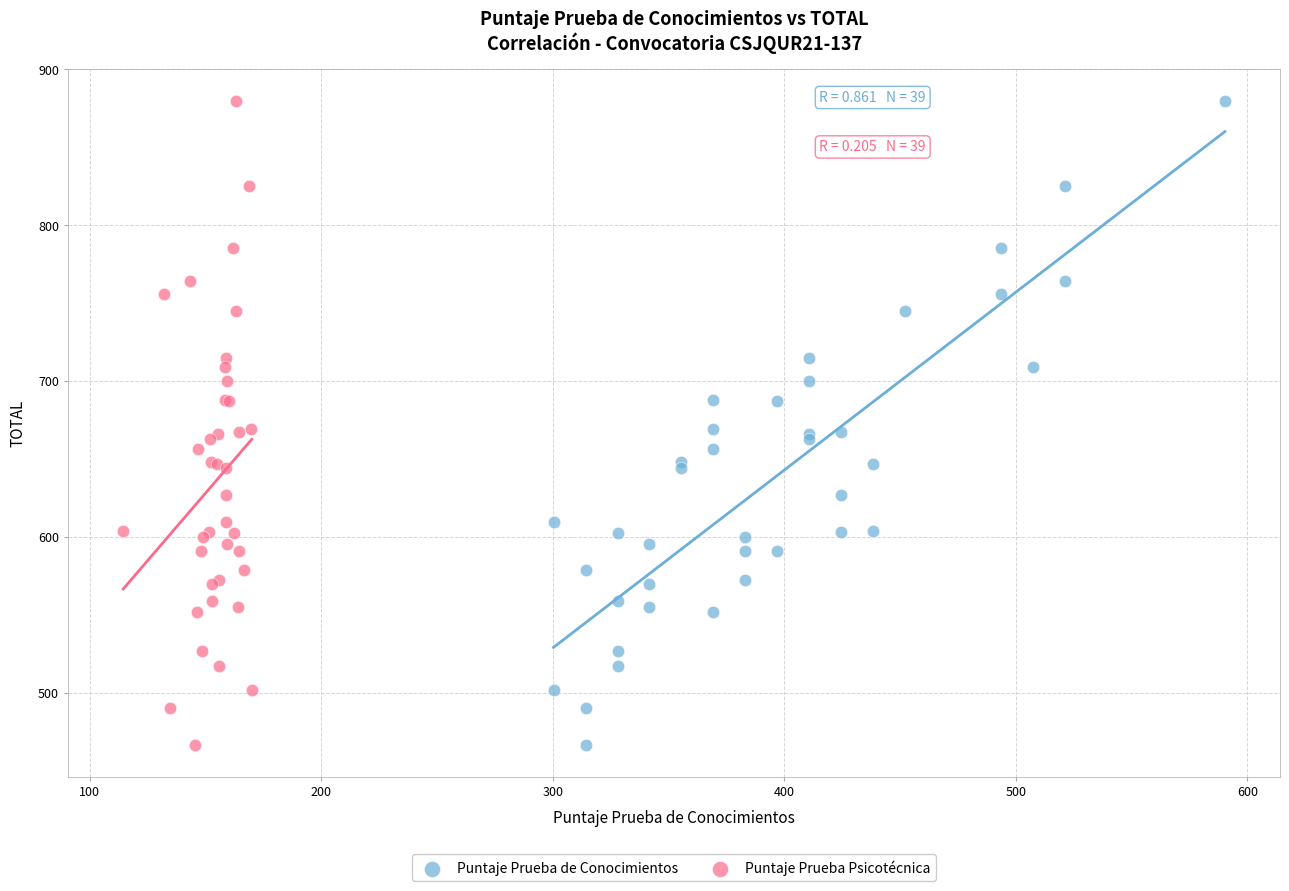

What are all the series names shown in the legend?

Puntaje Prueba de Conocimientos, Puntaje Prueba Psicotécnica